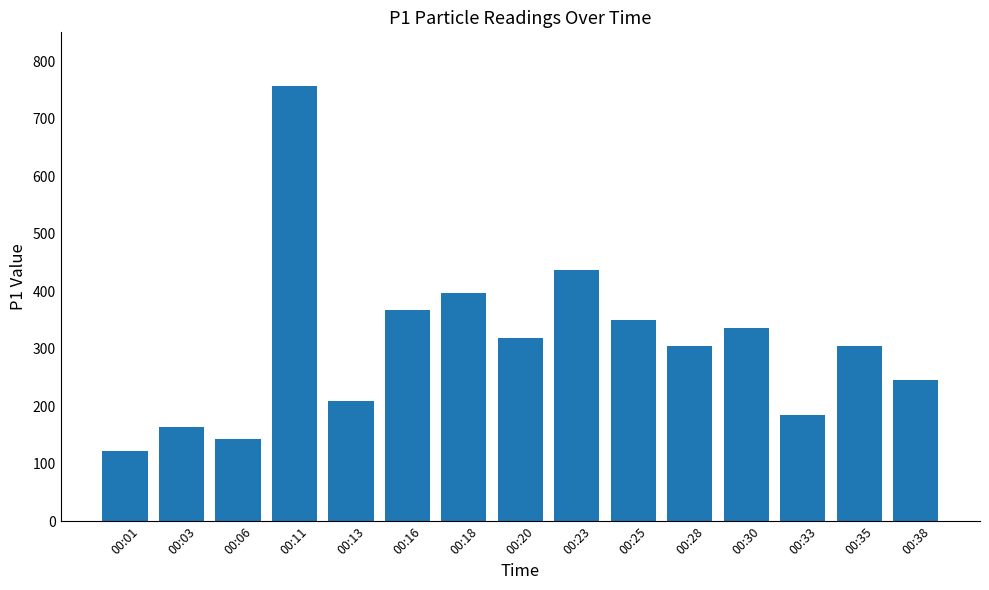

Which label corresponds to the smallest value in the chart?

00:01